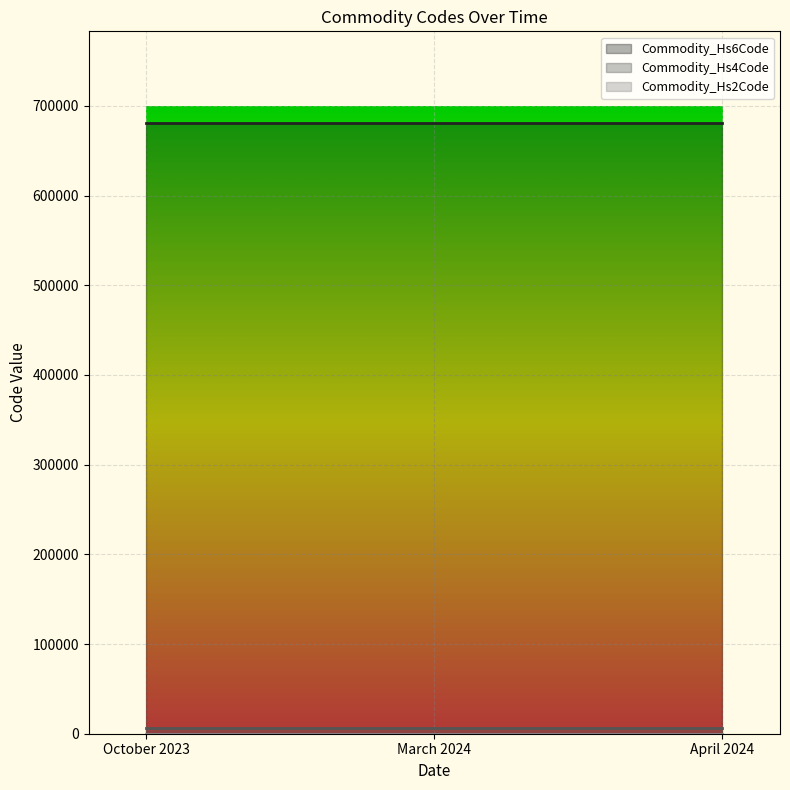

What is the greatest value displayed?

681019